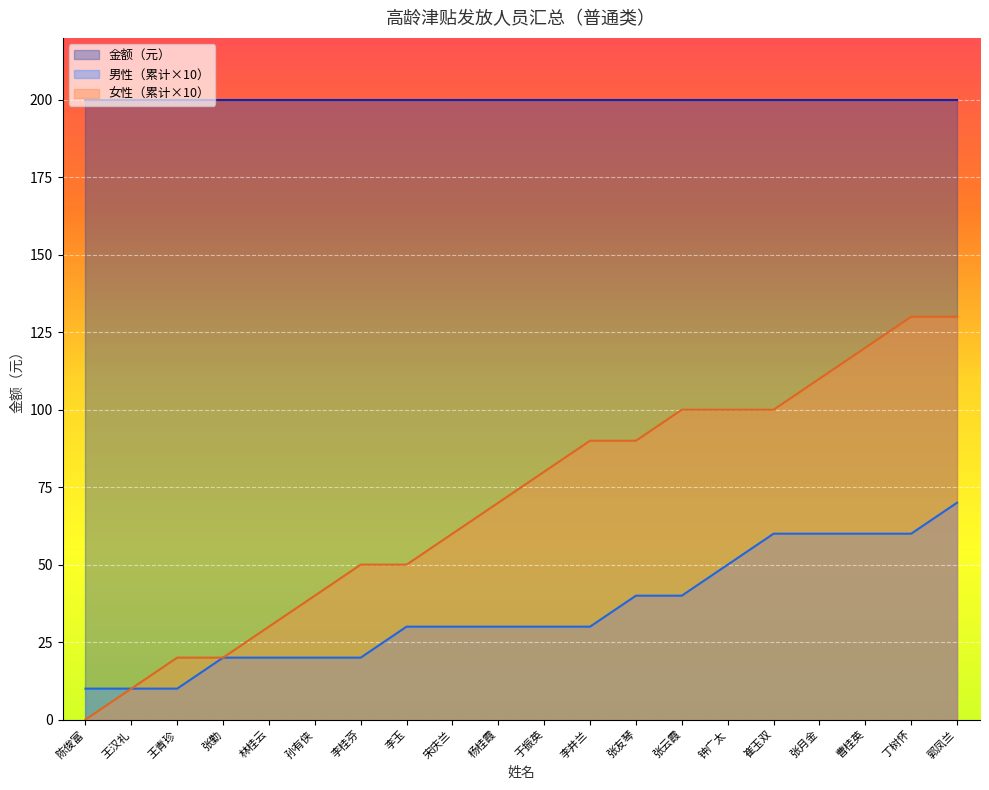

Is it true that 男性 equals -1 at 孙有侠?

False